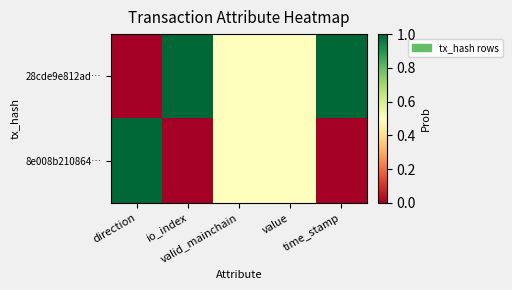

Rank the series at value from lowest to highest value.

28cde9e812ad…, 8e008b210864…